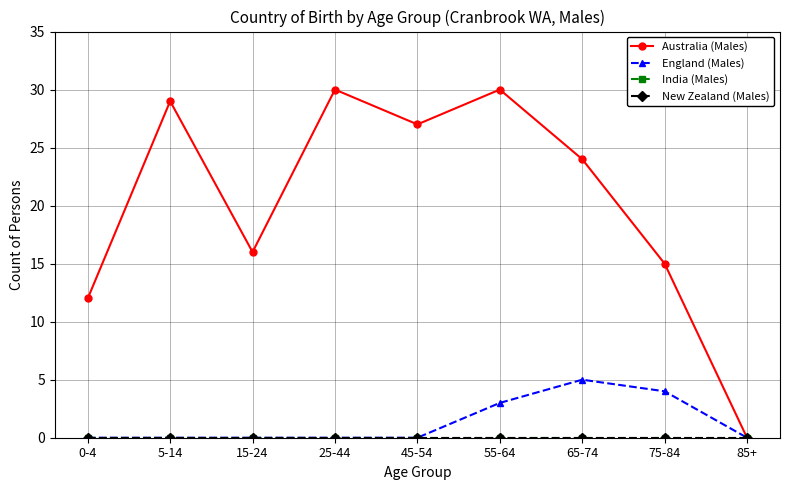

Reading left to right, transcribe all the data shown in this chart.

Australia (Males): 0-4=12	5-14=29	15-24=16	25-44=30	45-54=27	55-64=30	65-74=24	75-84=15	85+=0
England (Males): 0-4=0	5-14=0	15-24=0	25-44=0	45-54=0	55-64=3	65-74=5	75-84=4	85+=0
India (Males): 0-4=0	5-14=0	15-24=0	25-44=0	45-54=0	55-64=0	65-74=0	75-84=0	85+=0
New Zealand (Males): 0-4=0	5-14=0	15-24=0	25-44=0	45-54=0	55-64=0	65-74=0	75-84=0	85+=0